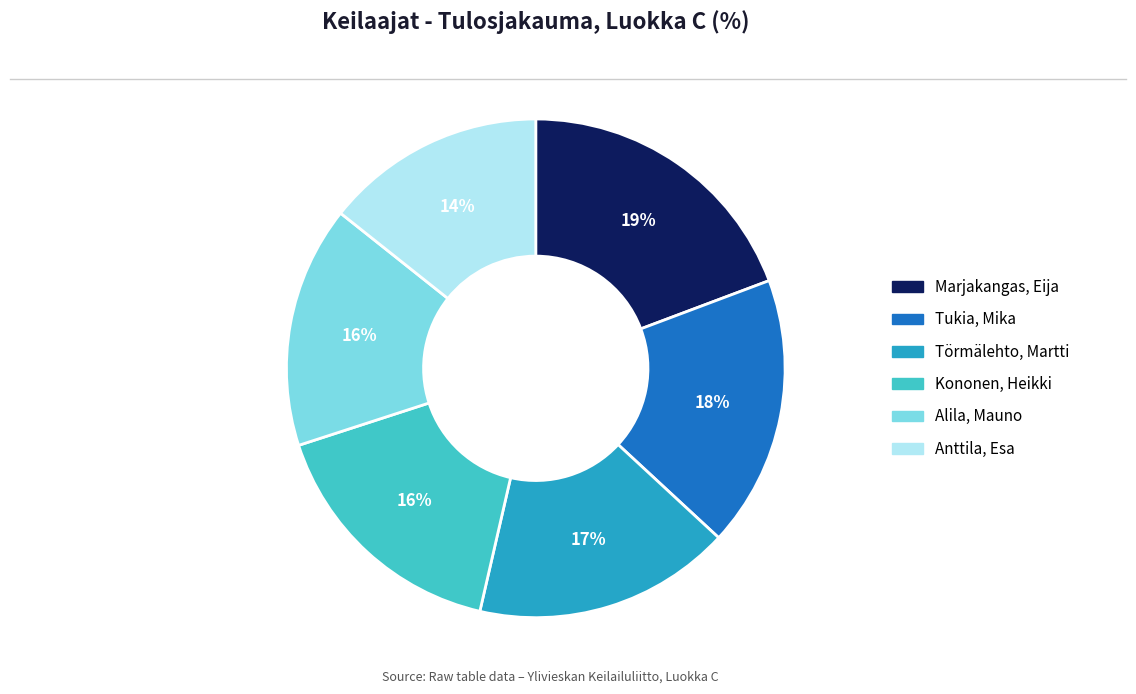

Is it true that Alila, Mauno is 8% of the pie?

False